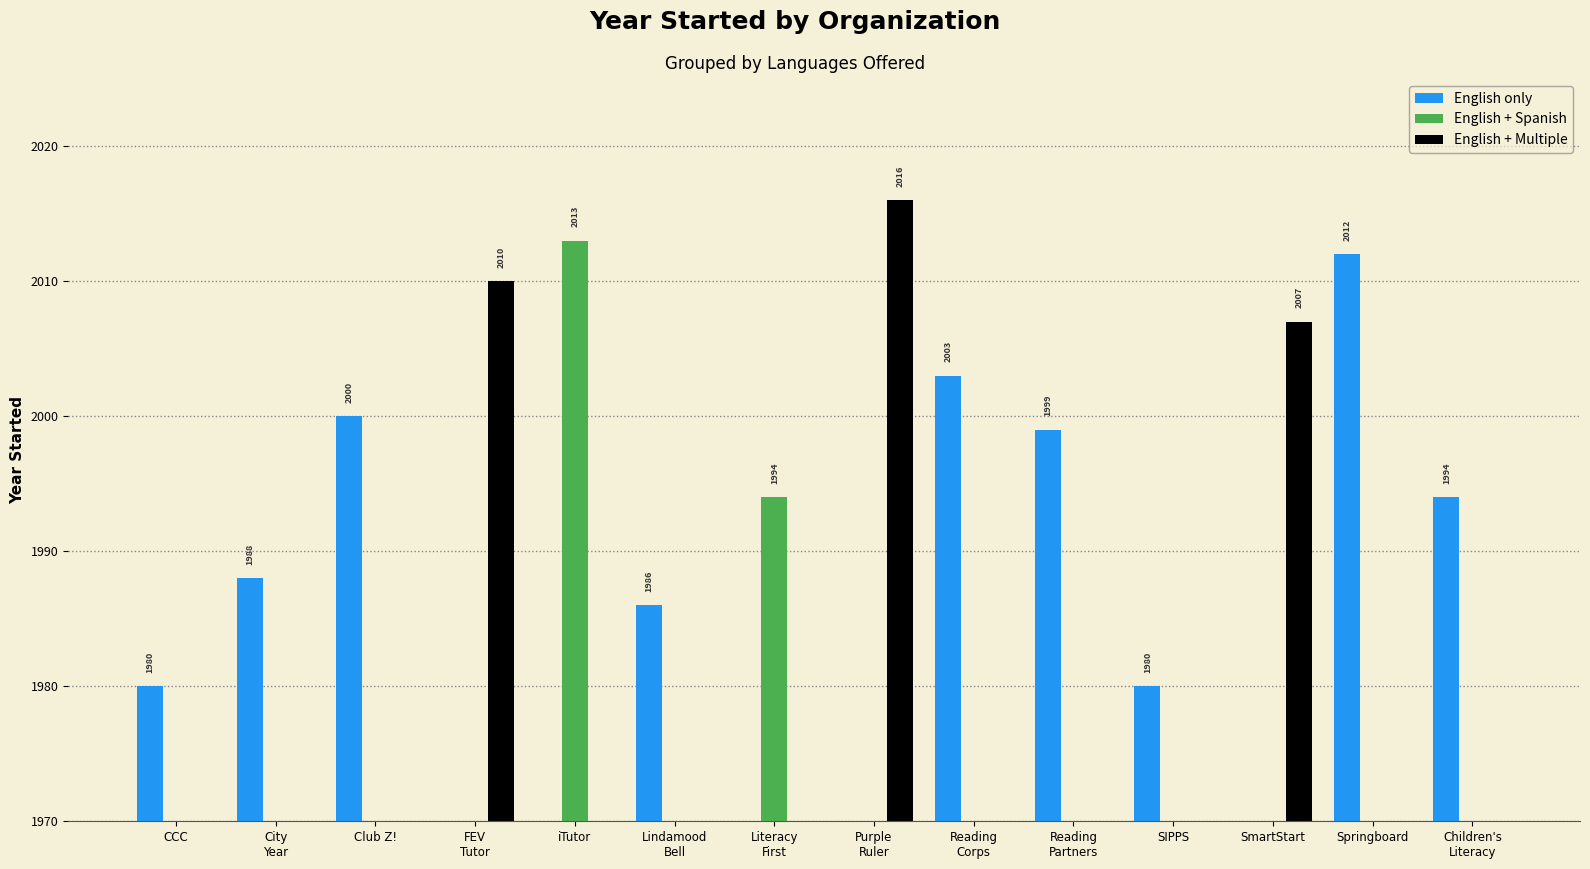

At which category does the chart reach its minimum across all series?

FEV
Tutor